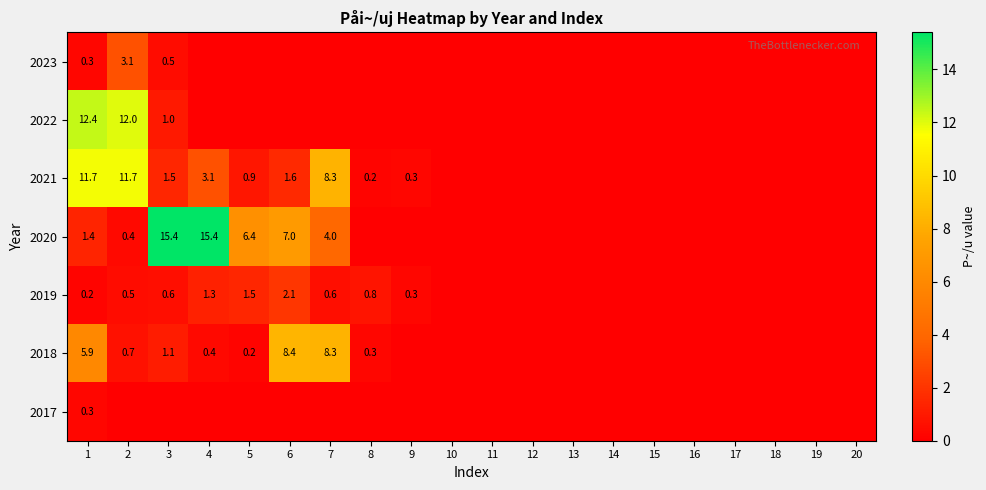

At which category is the sum across all series the highest?

1